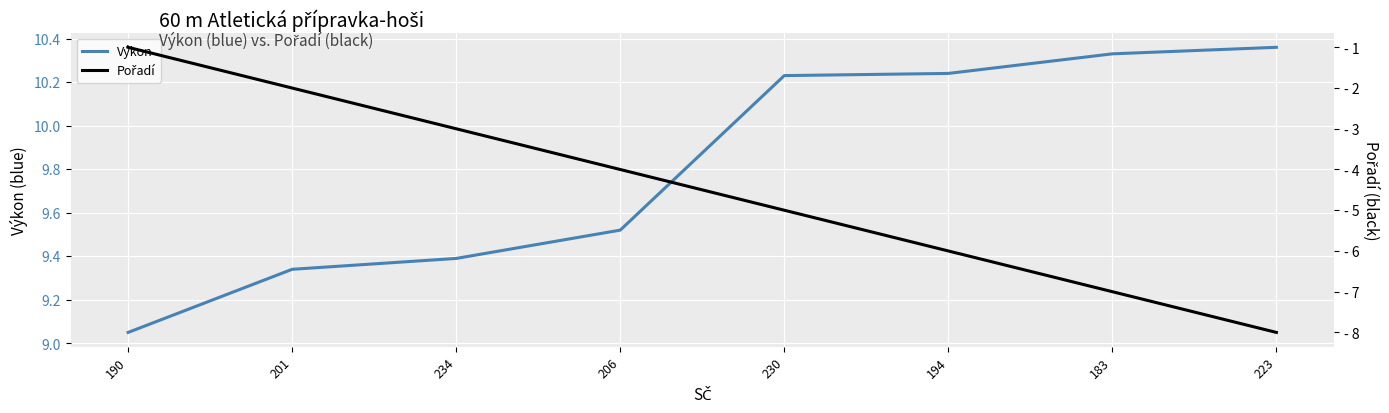

Where is Pořadí nearest to the value 4?

206